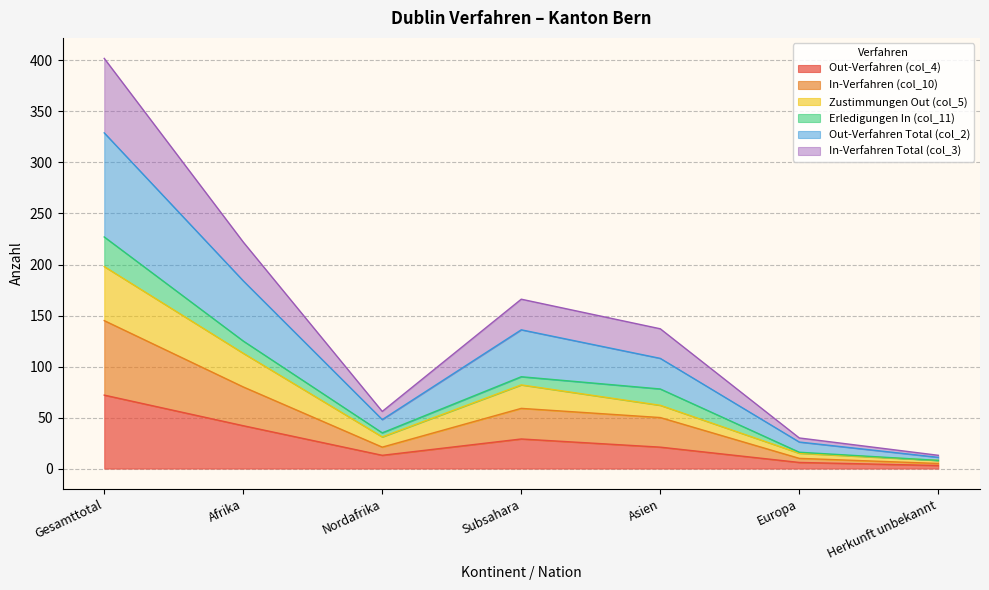

In In-Verfahren Total (col_3), how many points are higher than both neighbors (excluding endpoints)?

1